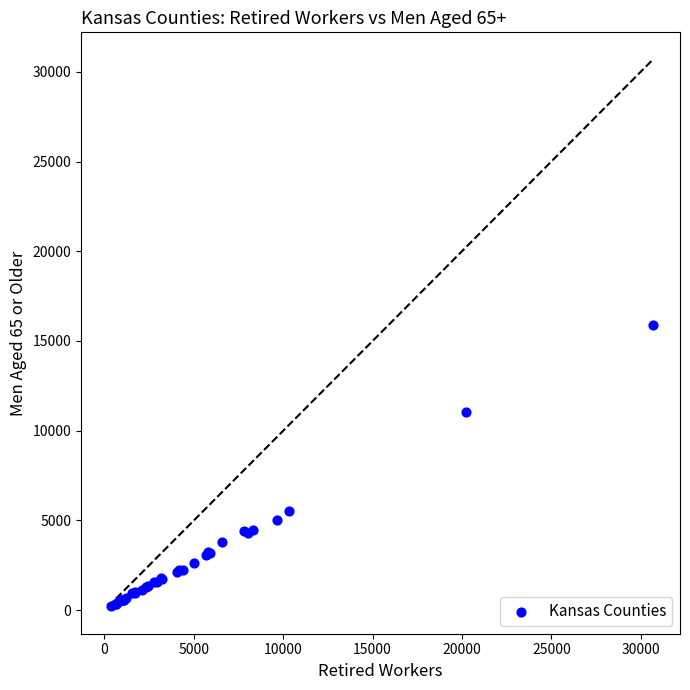

What Y value in the scatter plot is closest to 8048?

5508